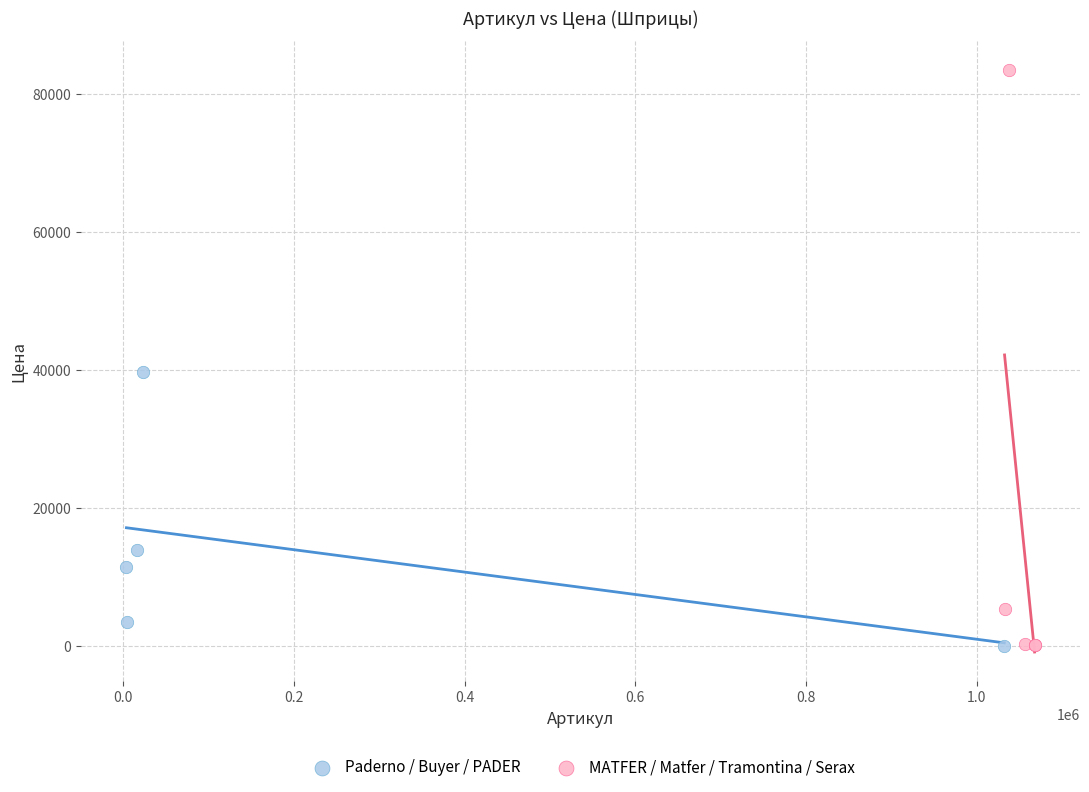

Which series has the largest Y range (max minus min)?

MATFER / Matfer / Tramontina / Serax